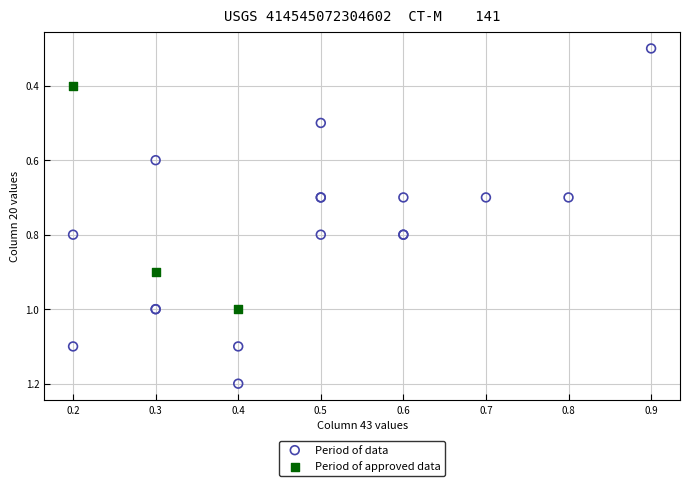

Which series has the largest Y range (max minus min)?

Period of data